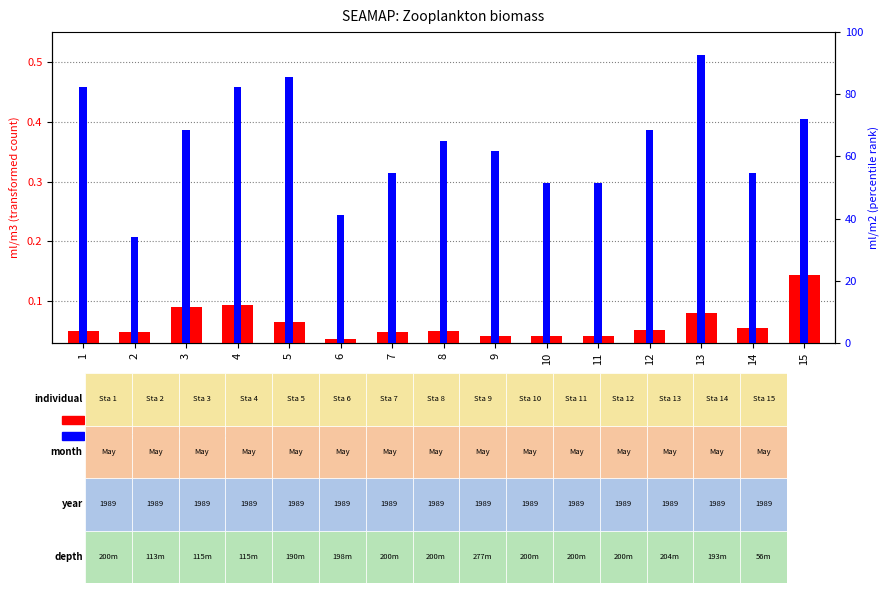

Where is transformed count nearest to the value 0?

6